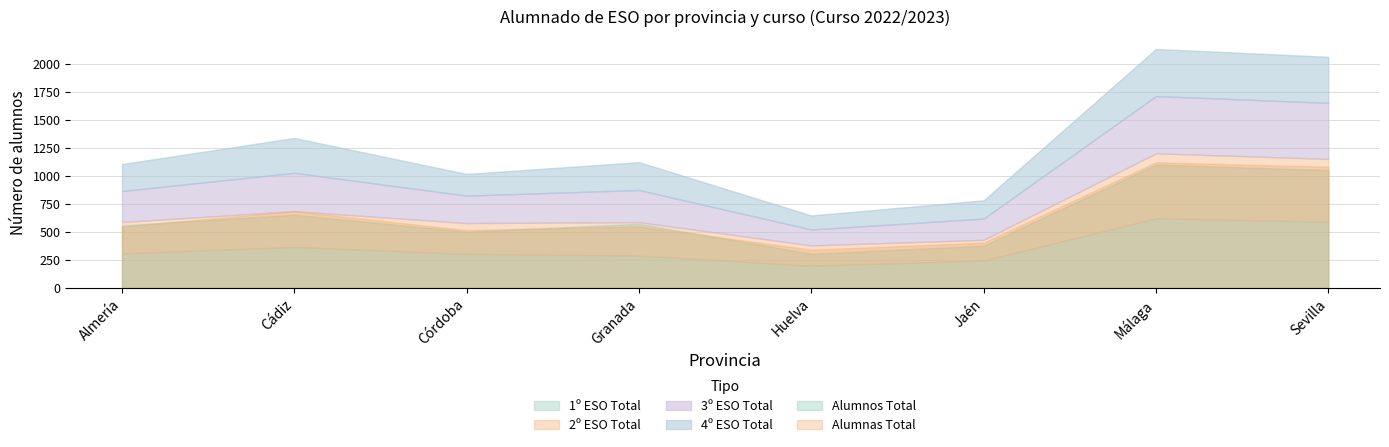

Rank the series at Sevilla from lowest to highest value.

4º ESO Total, 3º ESO Total, 2º ESO Total, 1º ESO Total, Alumnos Total, Alumnas Total